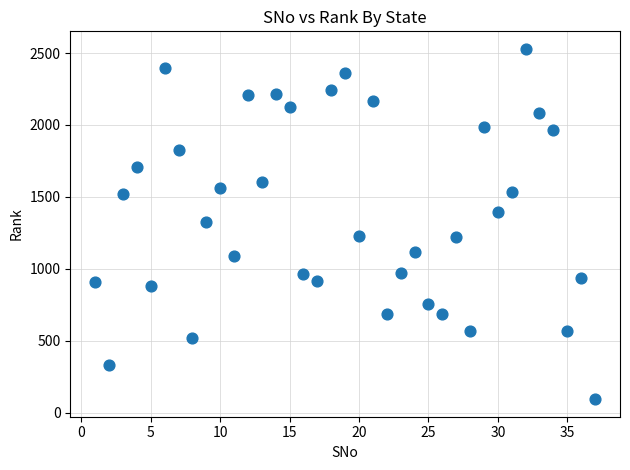

What is the range of Y values (max minus min)?

2436